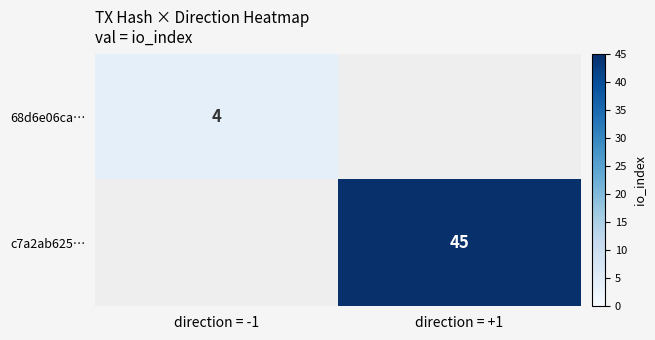

Is the value of 68d6e06ca… at direction = -1 greater than the value of c7a2ab625… at direction = +1?

No